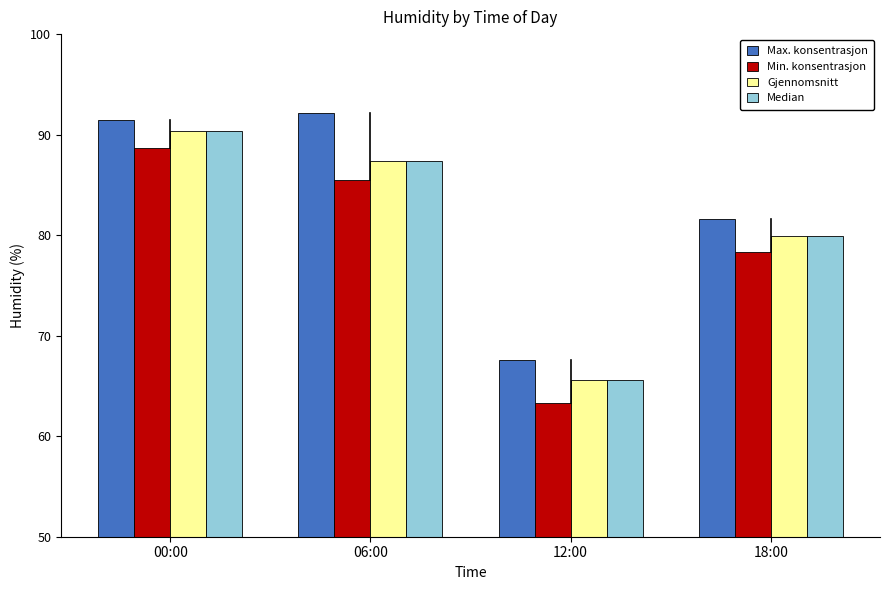

What is the difference between the Min. konsentrasjon values at 00:00 and 18:00?

10.4